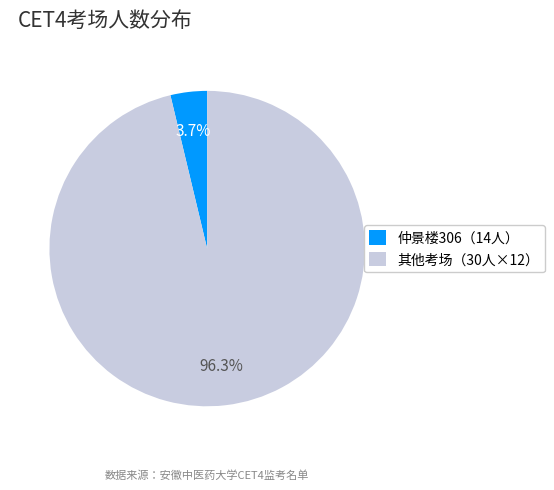

Rank the categories by value from highest to lowest.

其他考场（30人×12）, 仲景楼306（14人）